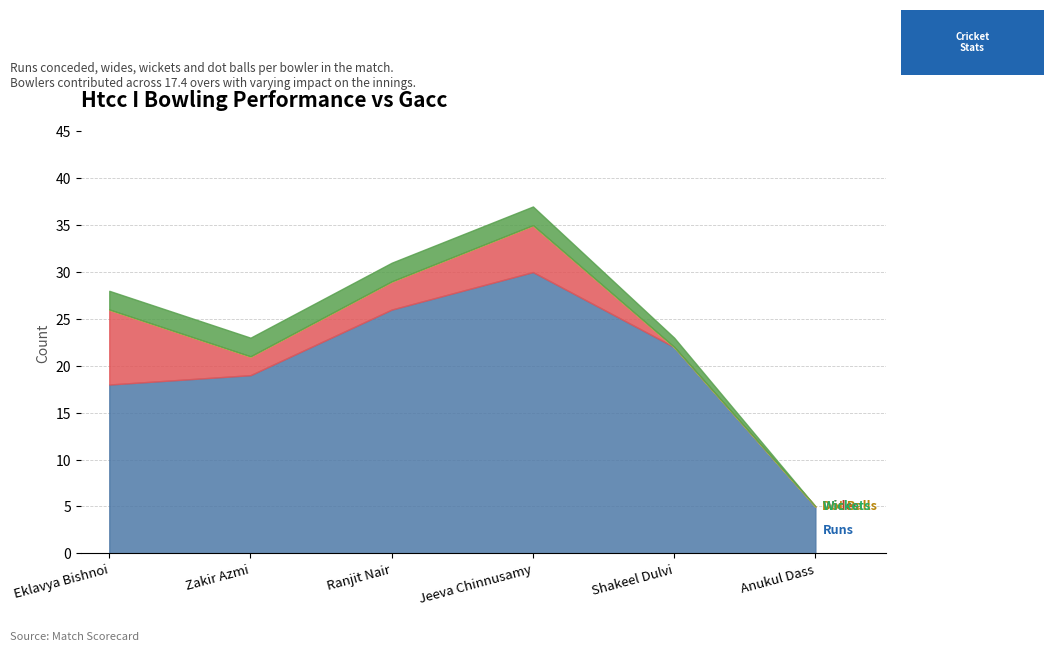

What is the sum of all Wickets values?

9